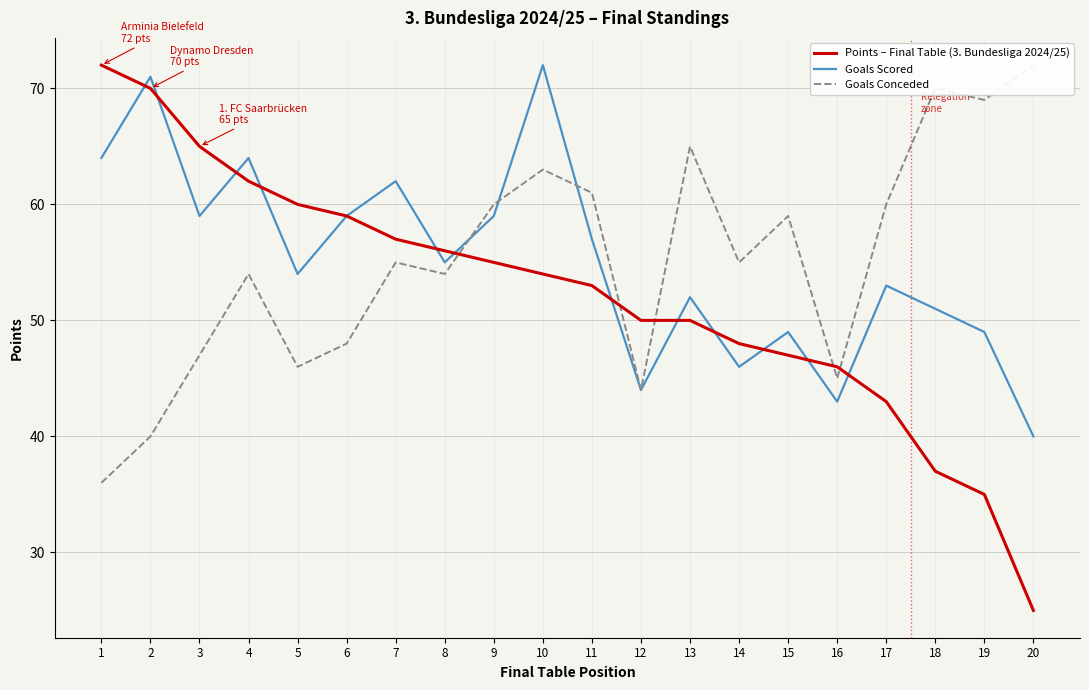

How many values in the Points – Final Table (3. Bundesliga 2024/25) series exceed 54?

9